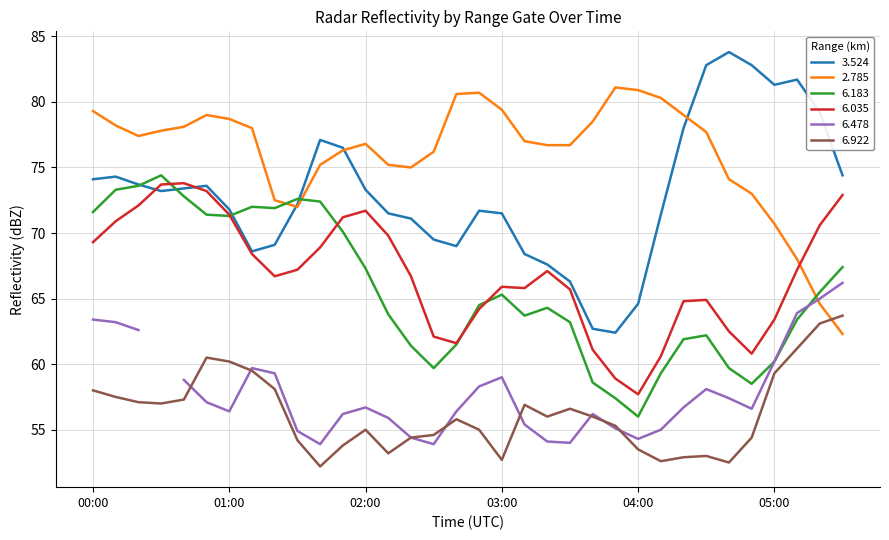

Between 2015/03/23 00:20 and 2015/03/23 05:10, which series saw the biggest shift?

6.183